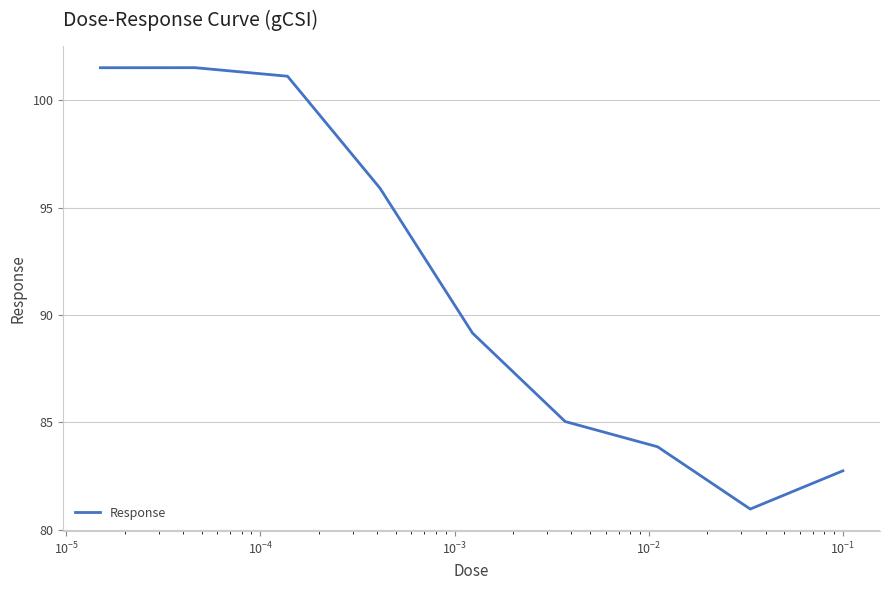

Count the number of values greater than 89.

5